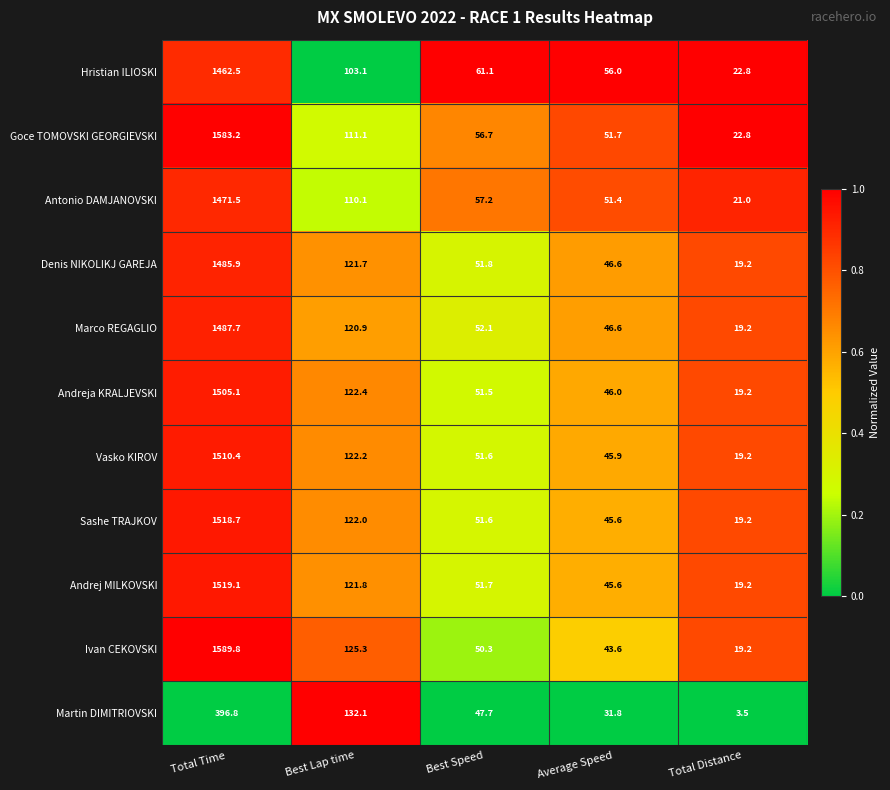

Is it true that Andrej MILKOVSKI equals 2633.3 at Total Time?

False